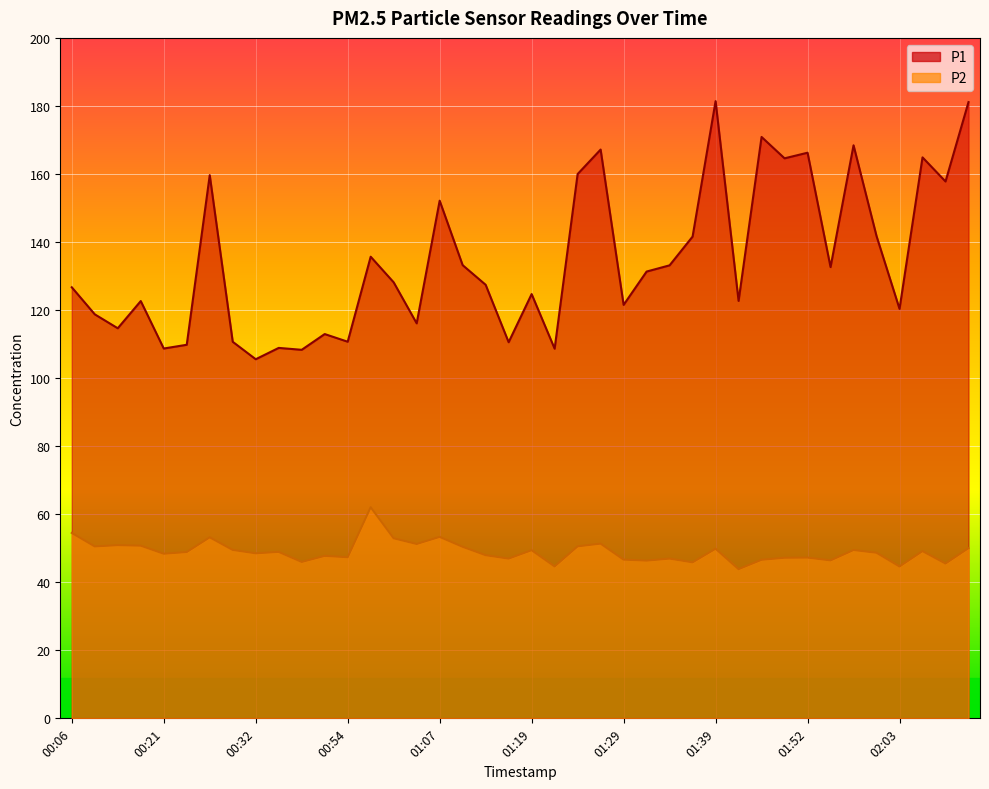

What are all the series names shown in the legend?

P1, P2